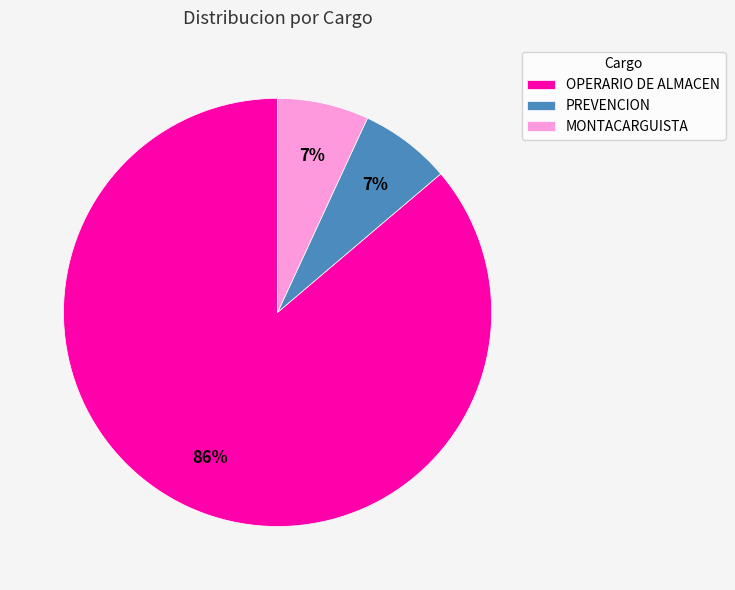

True or false: PREVENCION accounts for 7% of the total.

True